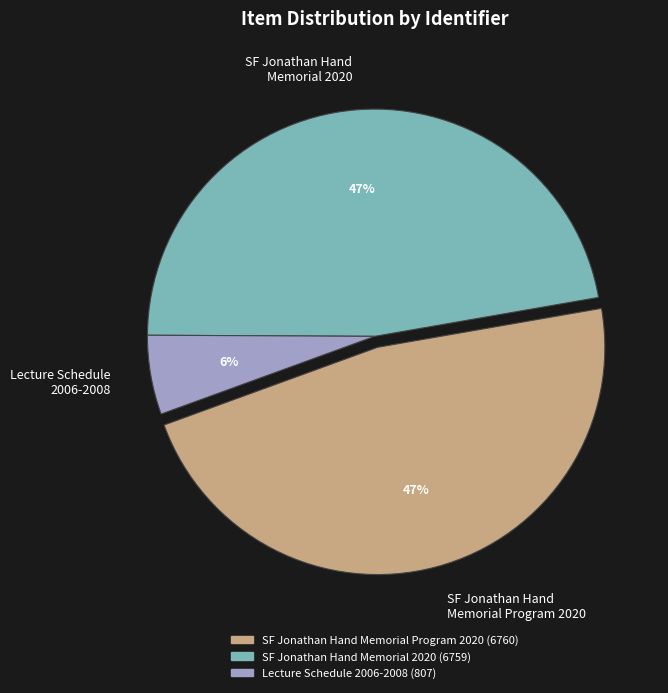

Is there a majority slice in this chart?

No